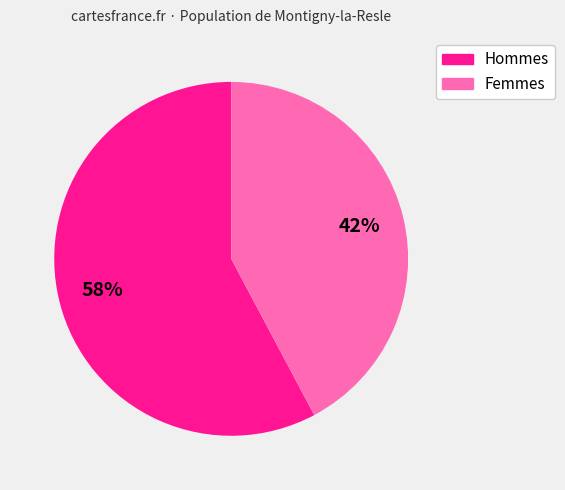

To the nearest percent, what is the average slice percentage?

50%